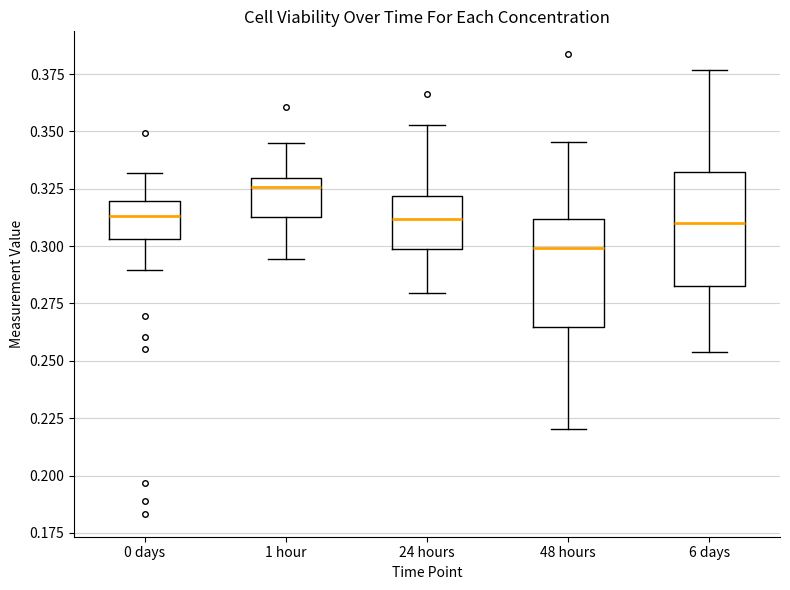

Reading left to right, read every box against the y-axis: the position of its median line, the range the box covers, and the ends of its whiskers. The values are not printed on the chart, so give them approximately, as read against the axis.

0 days: median 0.315, box 0.305 to 0.320, whiskers 0.290 to 0.330
1 hour: median 0.325, box 0.315 to 0.330, whiskers 0.295 to 0.345
24 hours: median 0.310, box 0.300 to 0.320, whiskers 0.280 to 0.355
48 hours: median 0.300, box 0.265 to 0.310, whiskers 0.220 to 0.345
6 days: median 0.310, box 0.285 to 0.335, whiskers 0.255 to 0.375